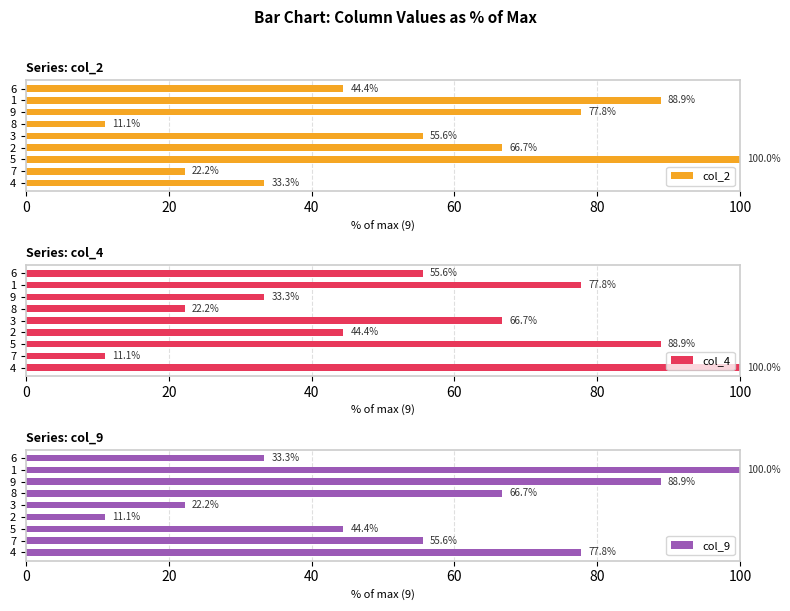

Which series has the largest range (max minus min)?

col_2